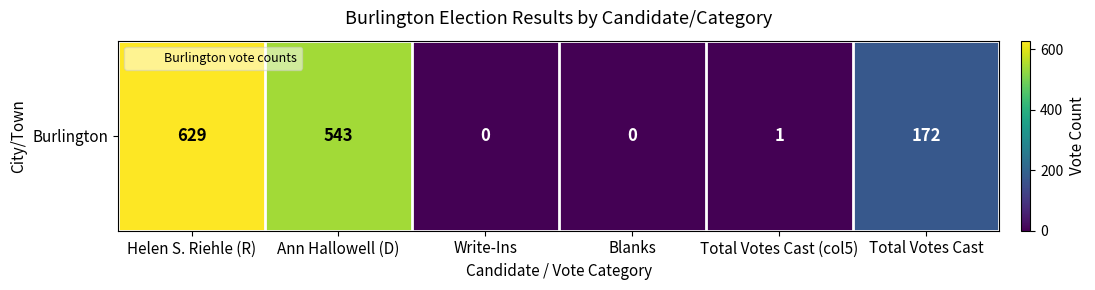

List the labels in order of value, smallest first.

Write-Ins, Blanks, Total Votes Cast (col5), Total Votes Cast, Ann Hallowell (D), Helen S. Riehle (R)